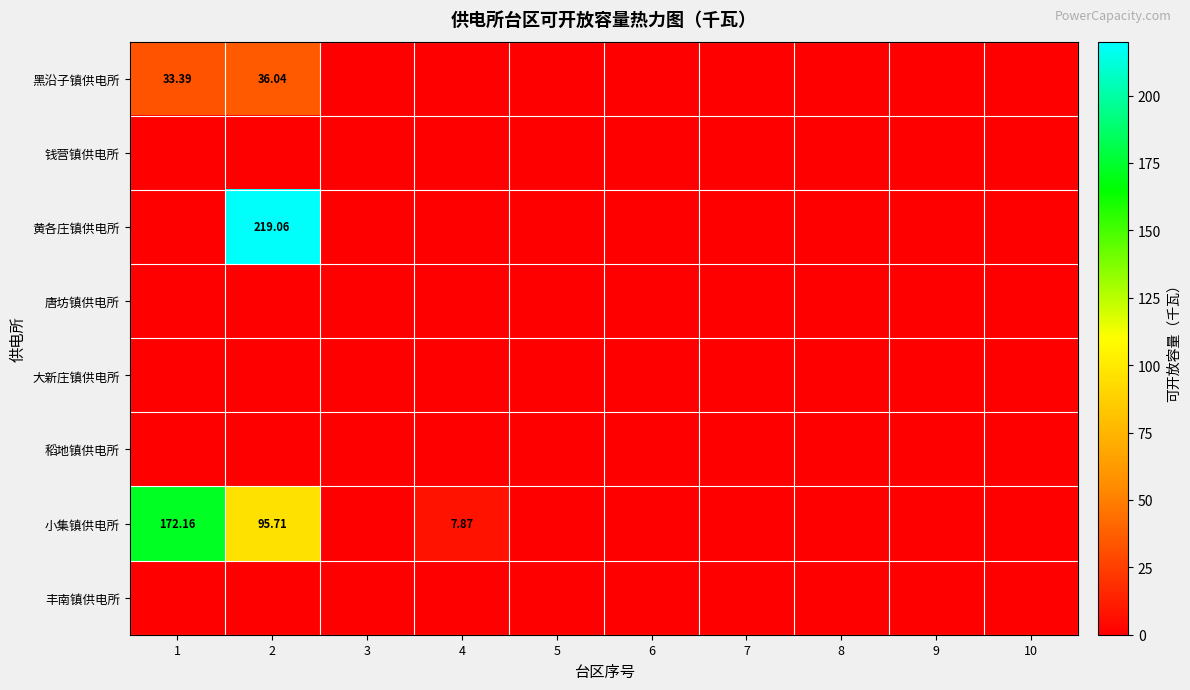

Is the value of 丰南镇供电所 at 6 greater than the value of 唐坊镇供电所 at 2?

No